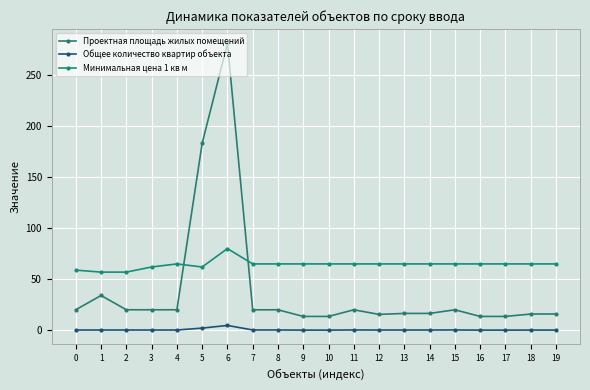

How many lines are shown in the chart?

3